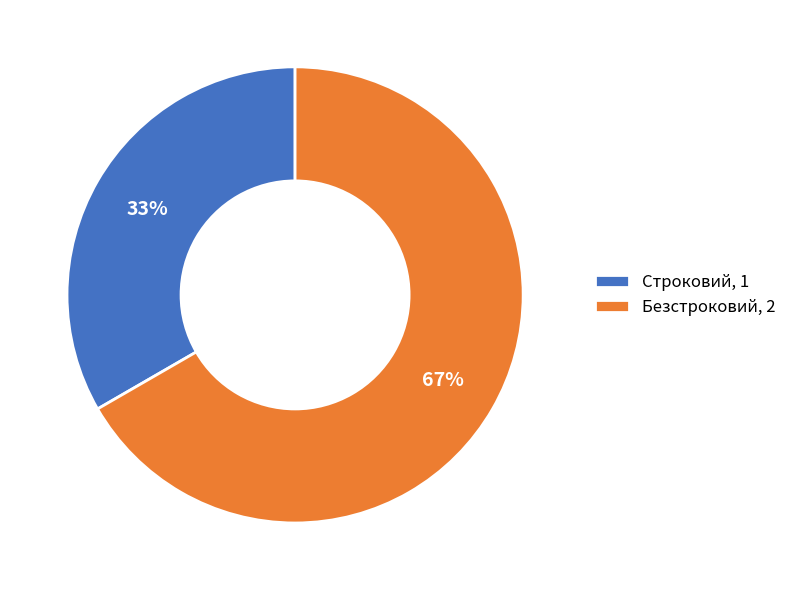

Count the number of slices in the pie.

2